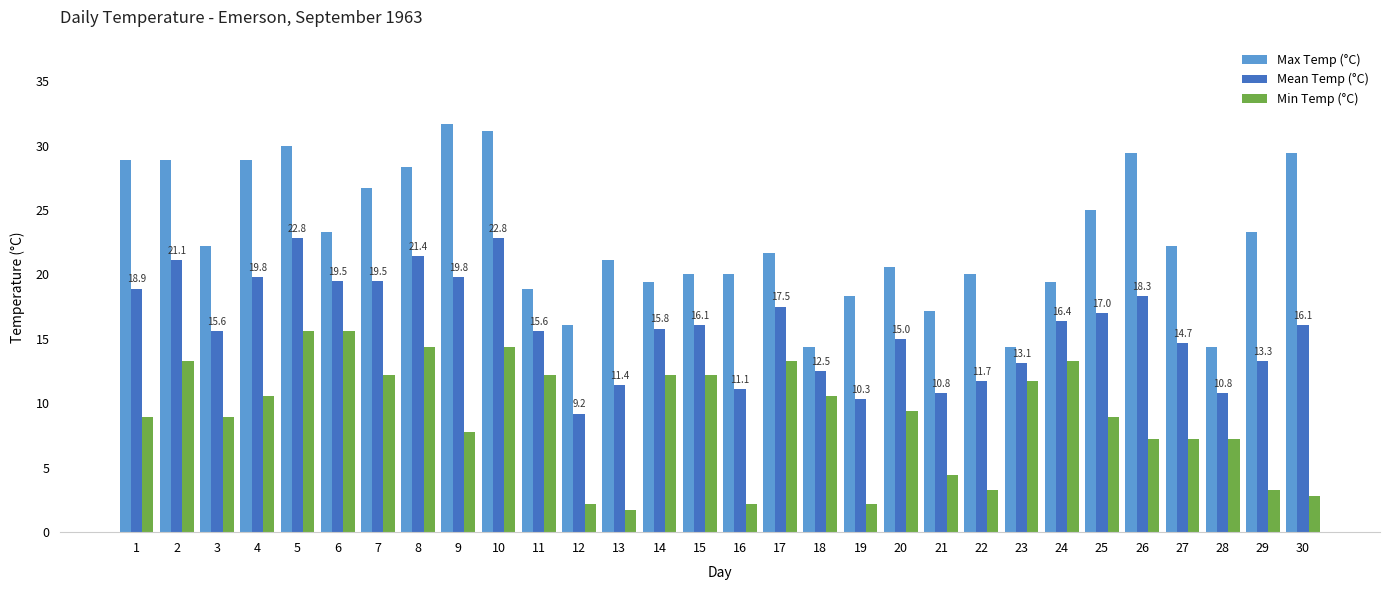

At 3, list the series in order from smallest to largest.

Min Temp (°C), Mean Temp (°C), Max Temp (°C)